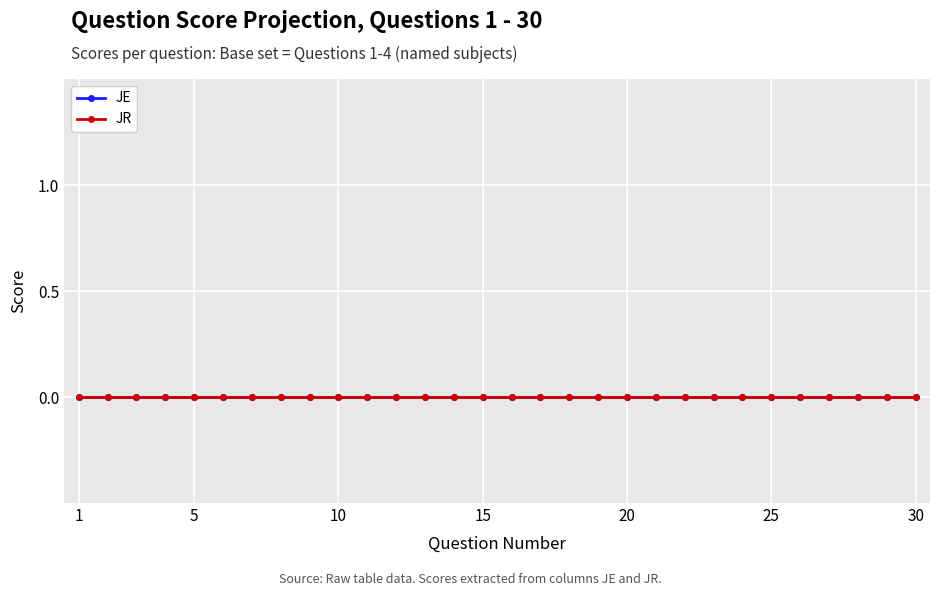

Count the number of categories in the chart.

30